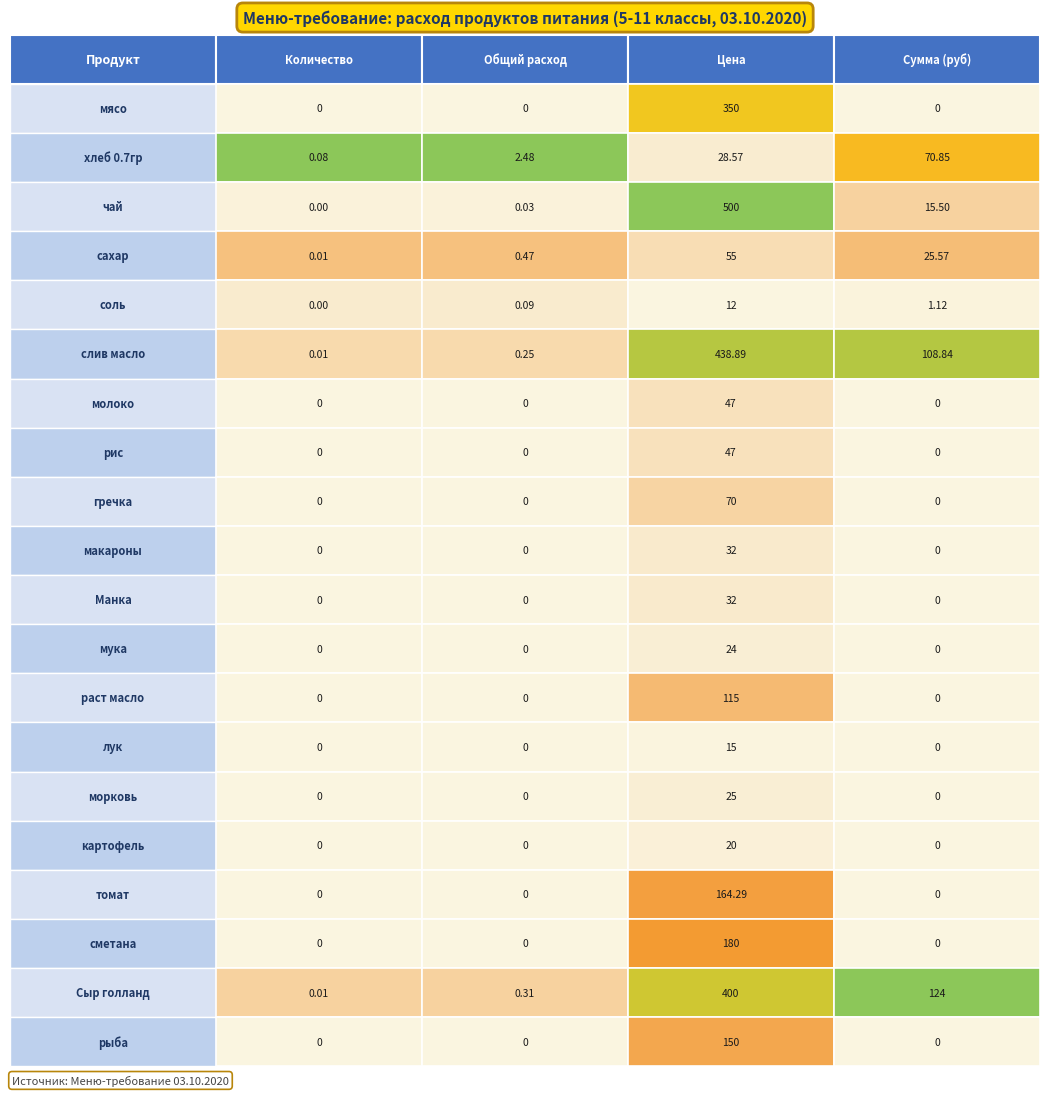

How many series are shown in this chart?

20